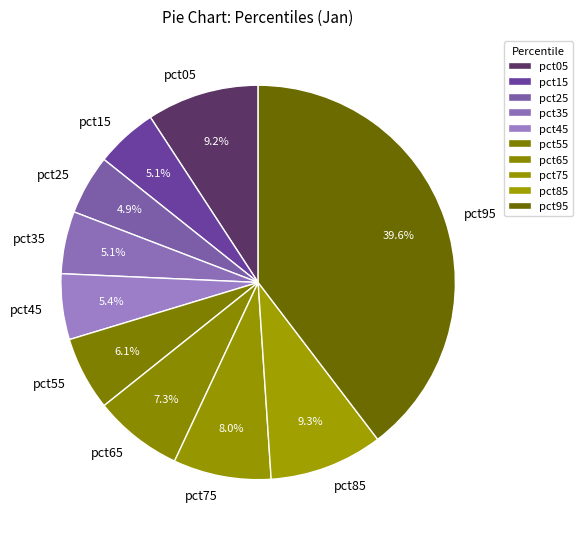

To the nearest percent, what is the difference between the largest and smallest slice percentages?

35%